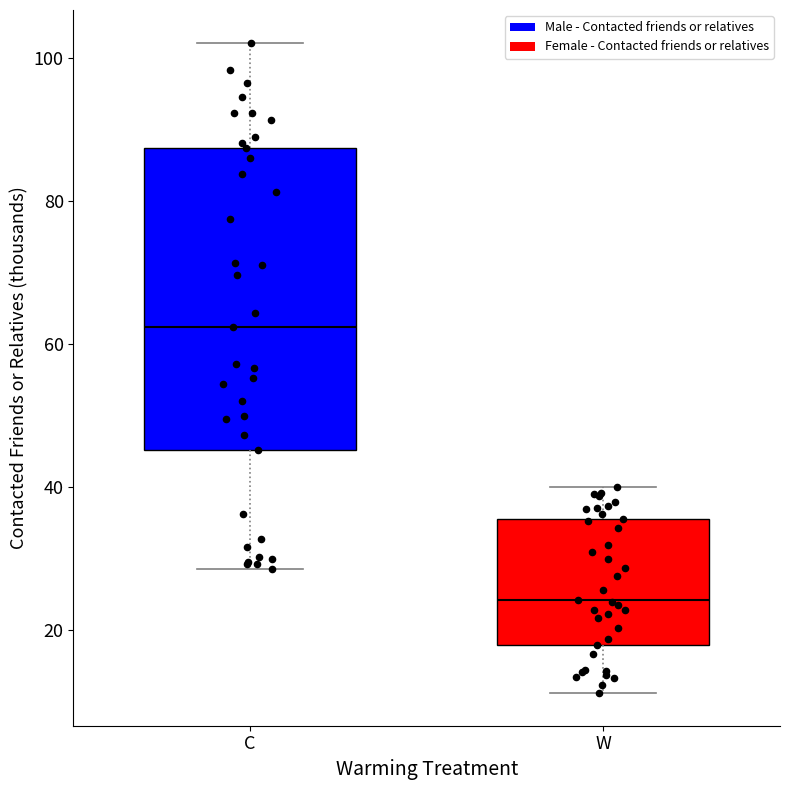

Which box's median line is the highest?

C